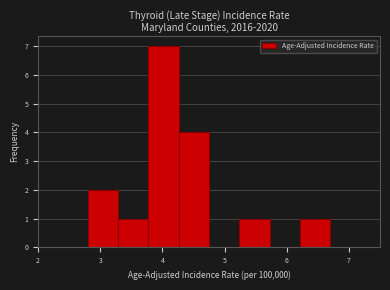

Reading left to right, list every bar in this chart as the range it spans on the x-axis followed by its height. Neither the bar edges nor the heights are printed on the chart, so give them approximately, as read against the axes.

2.8 to 3.3: 2
3.3 to 3.8: 1
3.8 to 4.3: 7
4.3 to 4.8: 4
4.8 to 5.2: 0
5.2 to 5.7: 1
5.7 to 6.2: 0
6.2 to 6.7: 1